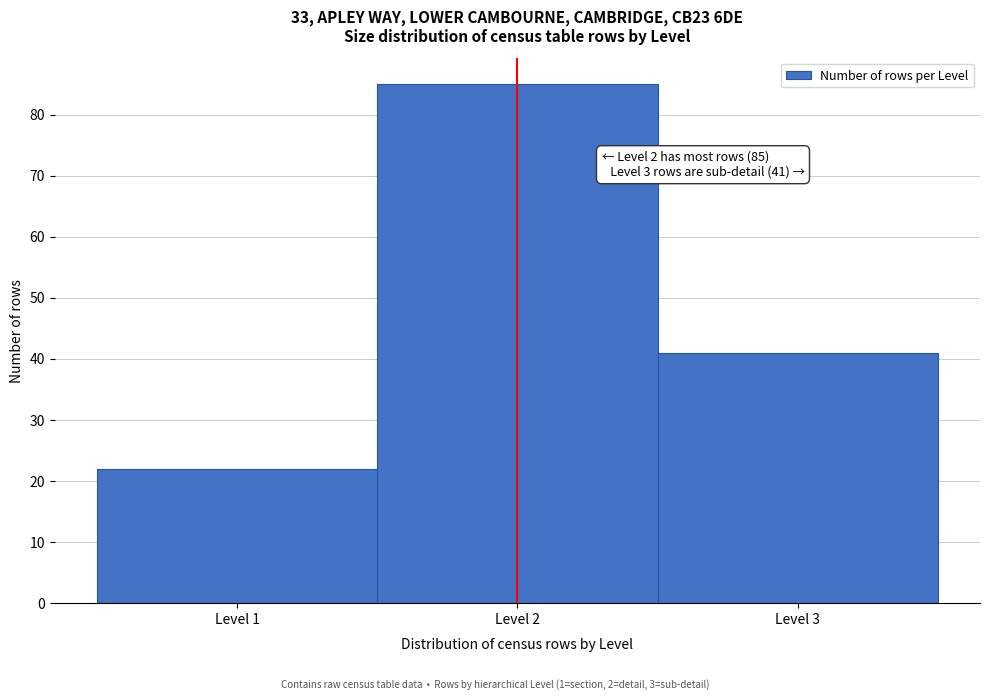

Over which range of the x-axis is the bar tallest?

1.5 to 2.5